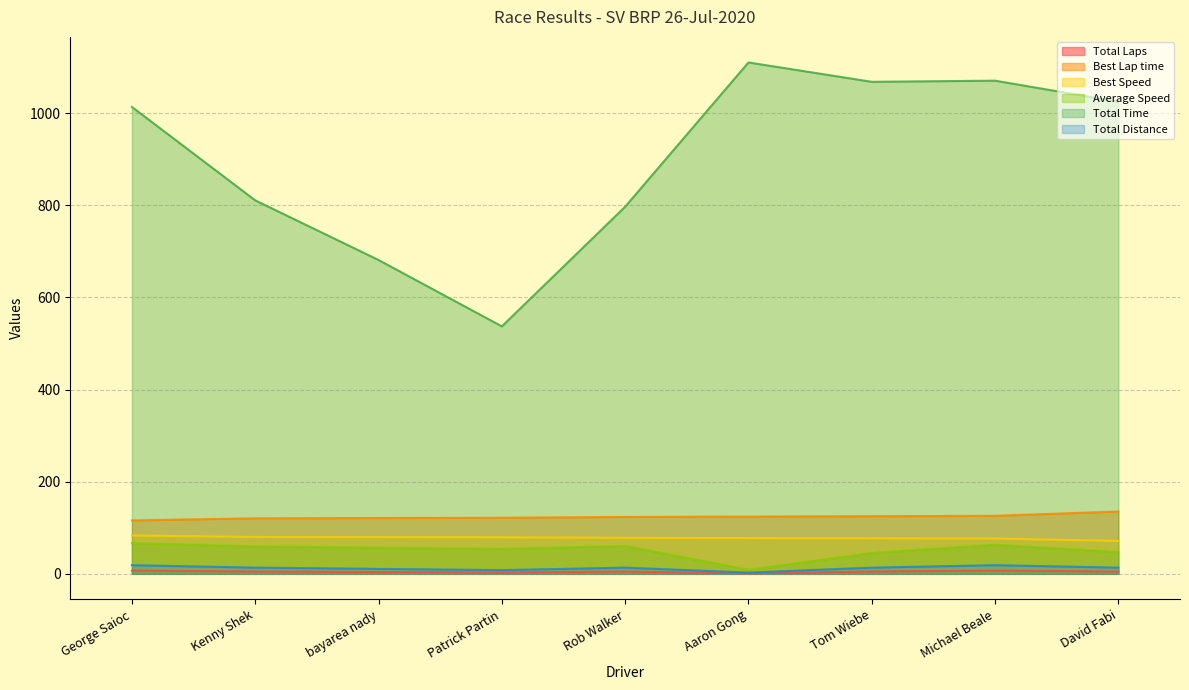

What is the value of the Total Distance point at the 1st from the left?

18.8